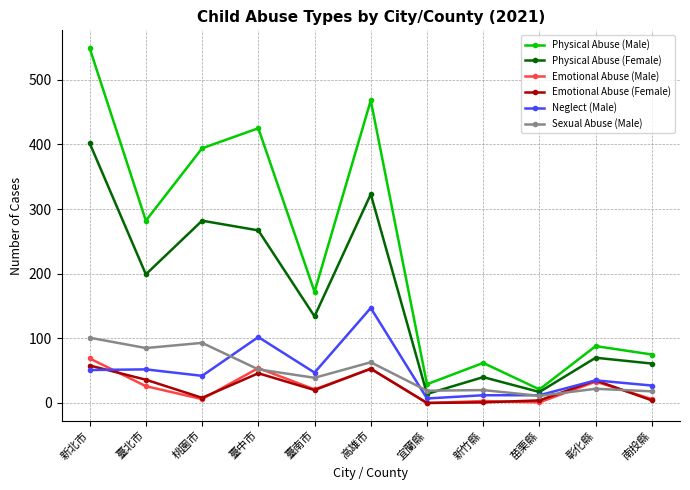

What is the difference between the second highest and second lowest values in the Emotional Abuse (Female) series?

52